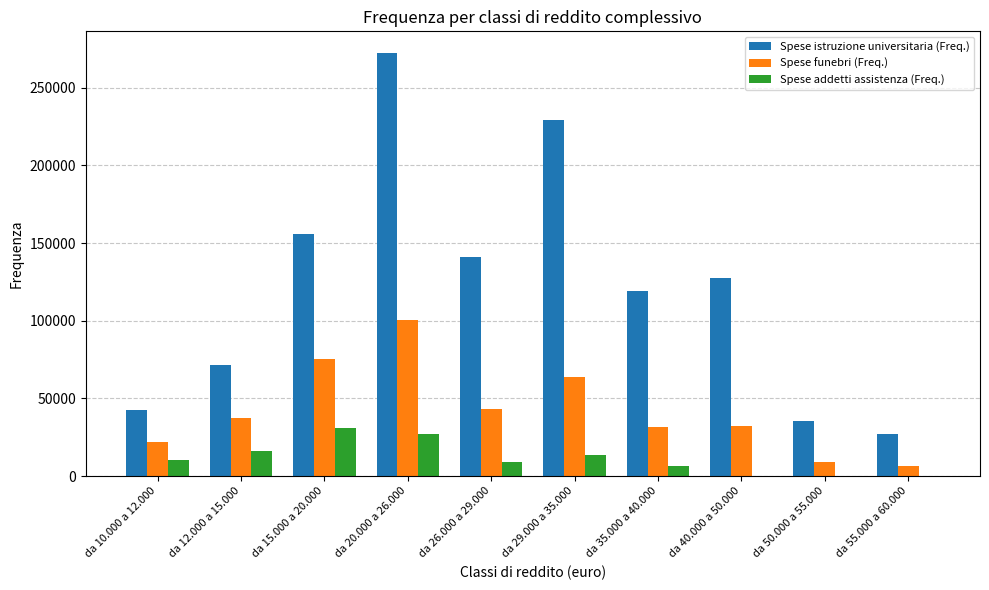

Which series changed the most between da 29.000 a 35.000 and da 40.000 a 50.000?

Spese istruzione universitaria (Freq.)